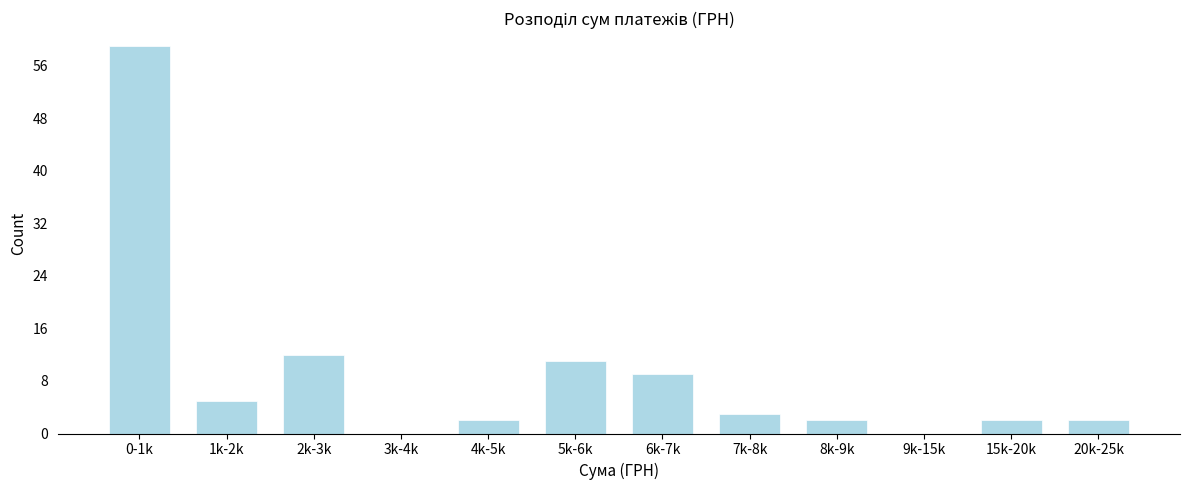

Reading left to right, extract all data points from this chart.

0-1k=59	1k-2k=5	2k-3k=12	3k-4k=0	4k-5k=2	5k-6k=11	6k-7k=9	7k-8k=3	8k-9k=2	9k-15k=0	15k-20k=2	20k-25k=2